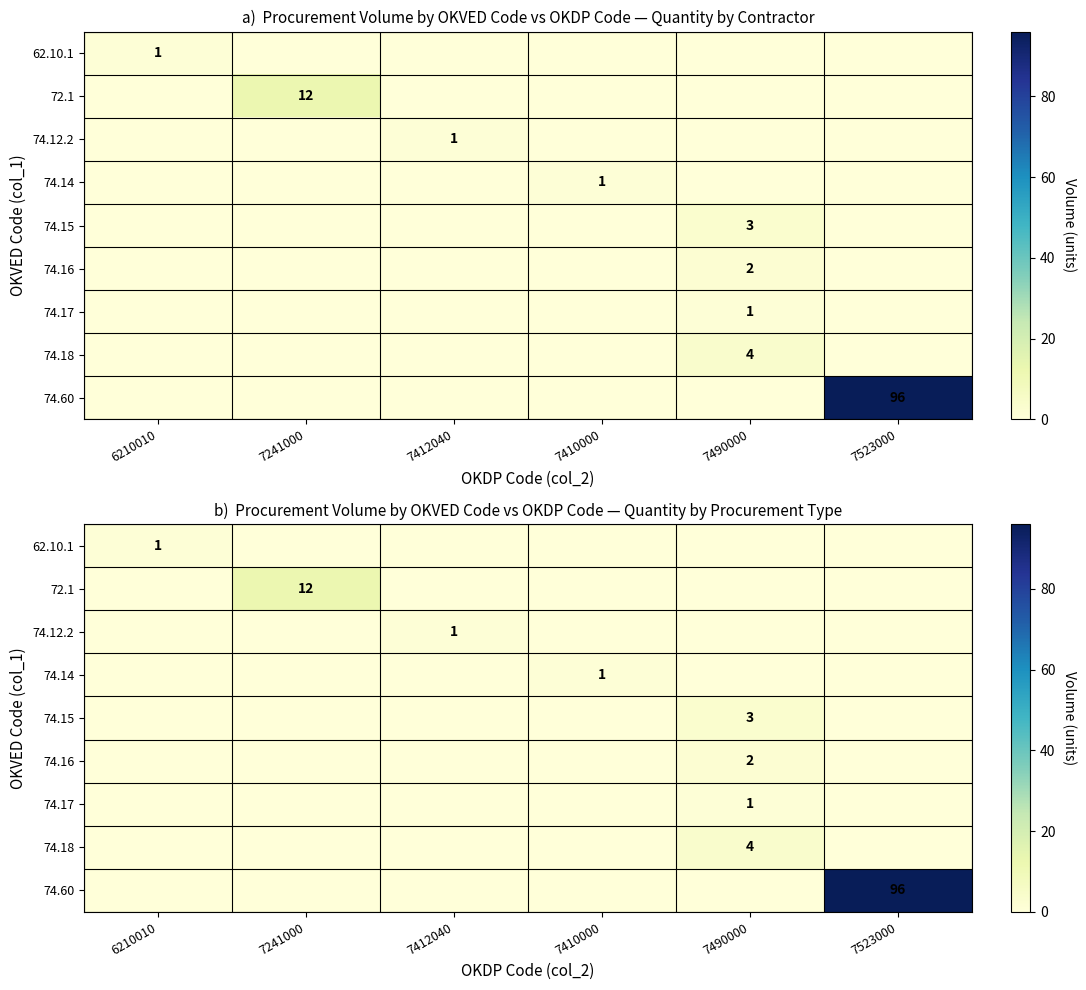

What is the total value across all series at 7410000?

1